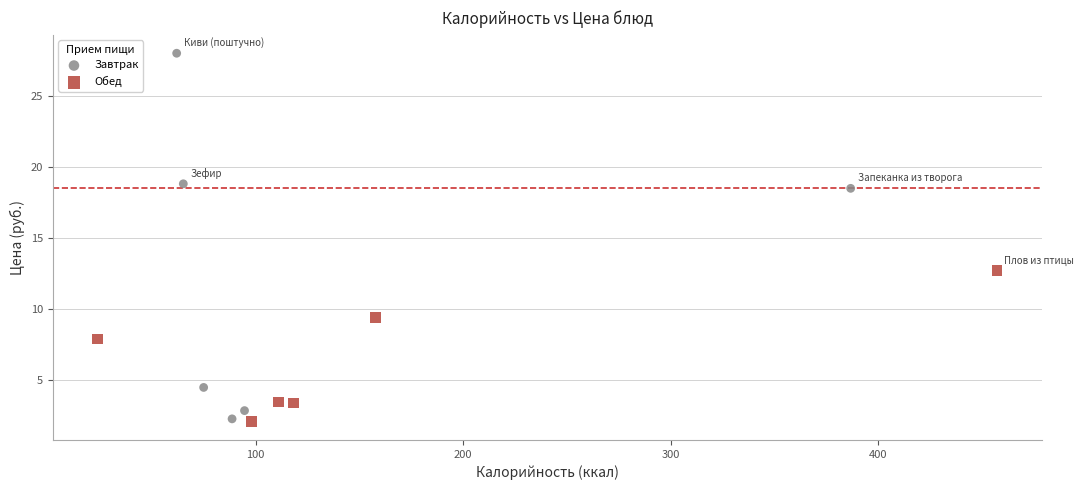

Which series has the widest spread of Y values?

Завтрак